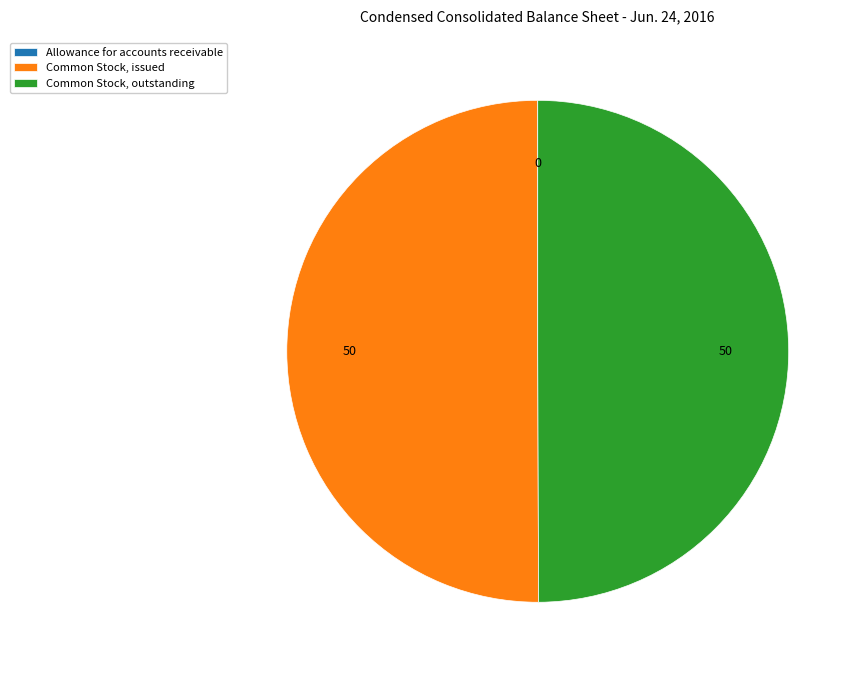

Approximately how many times larger is the value at Common Stock, outstanding compared to Common Stock, issued?

1.0